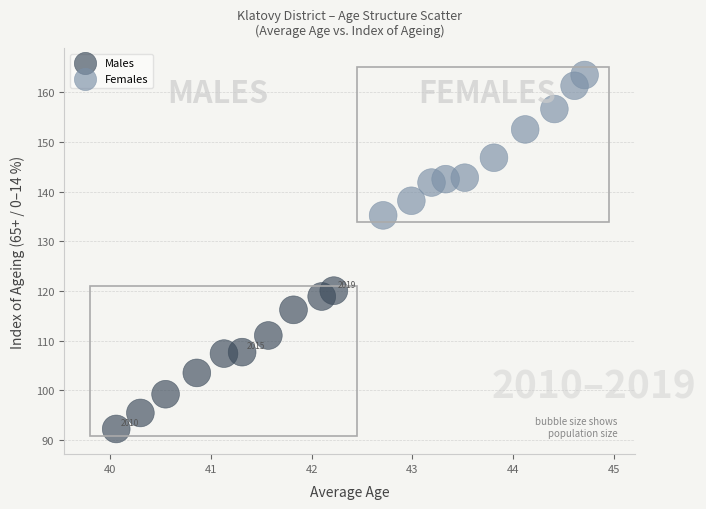

Which series contains the highest Y value?

Females